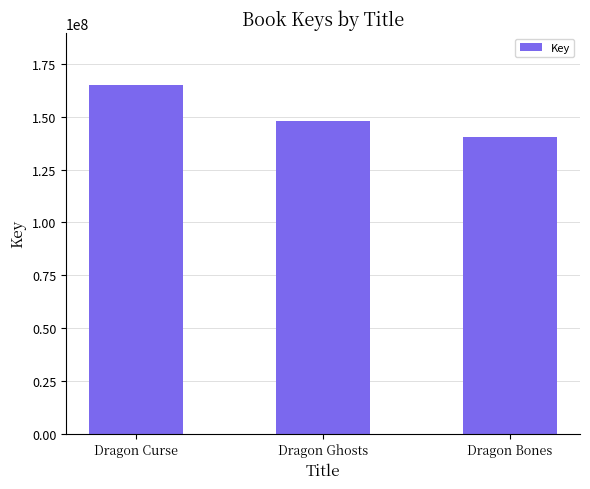

What position from the right is Dragon Ghosts?

2